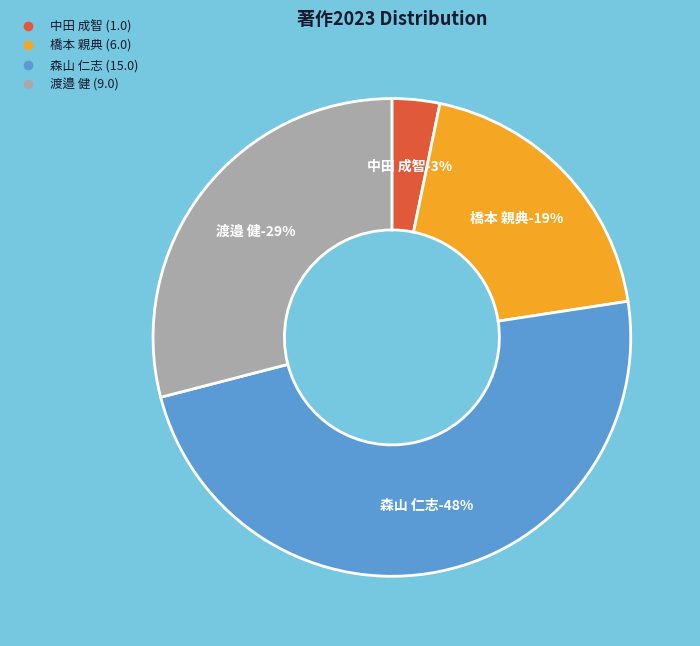

True or false: 渡邉 健 accounts for 35% of the total.

False